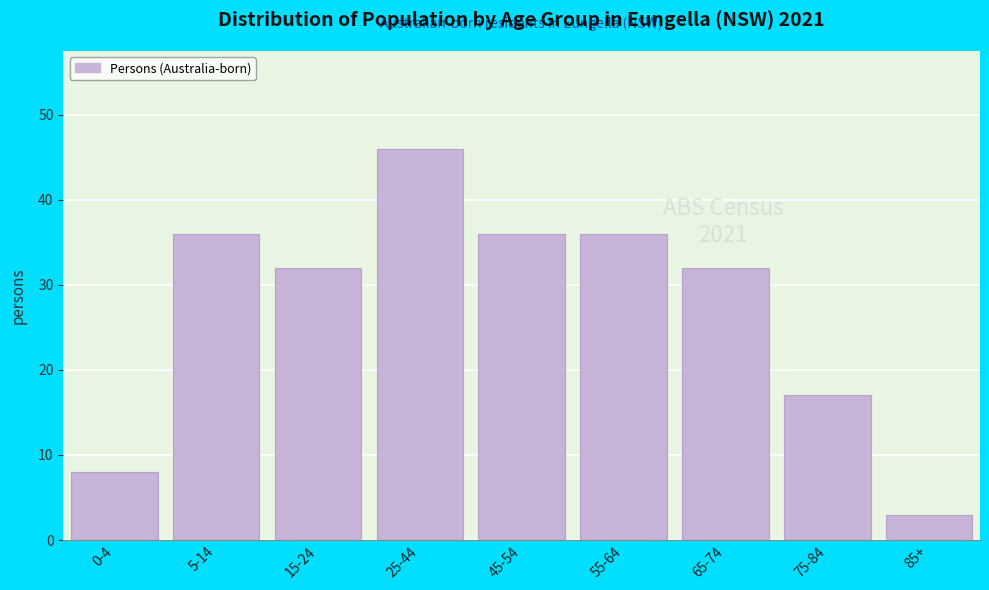

Reading right to left, list all the values displayed in this chart.

85+=3	75-84=17	65-74=32	55-64=36	45-54=36	25-44=46	15-24=32	5-14=36	0-4=8